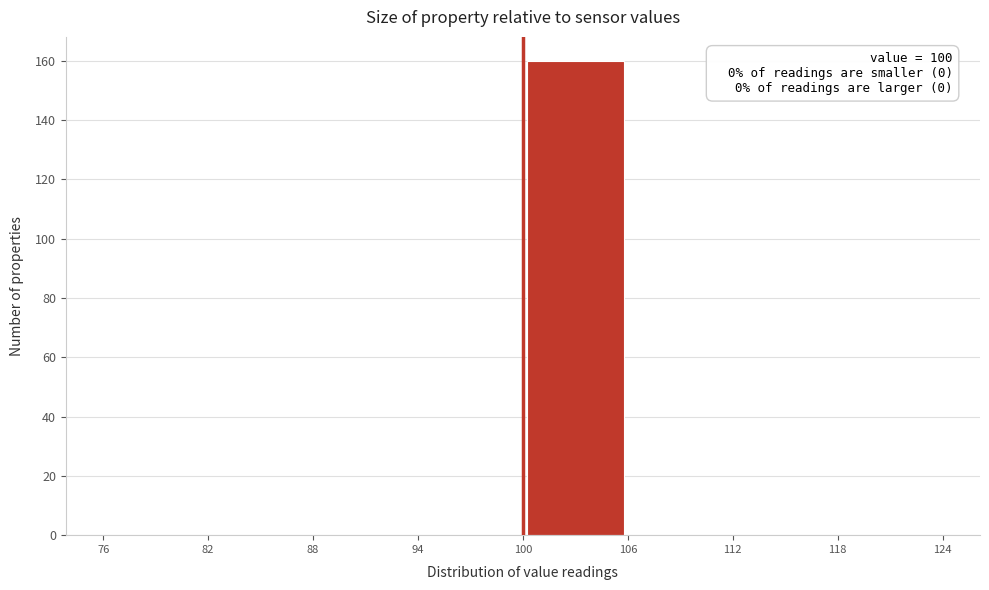

Which range on the x-axis has the tallest bar?

100 to 106